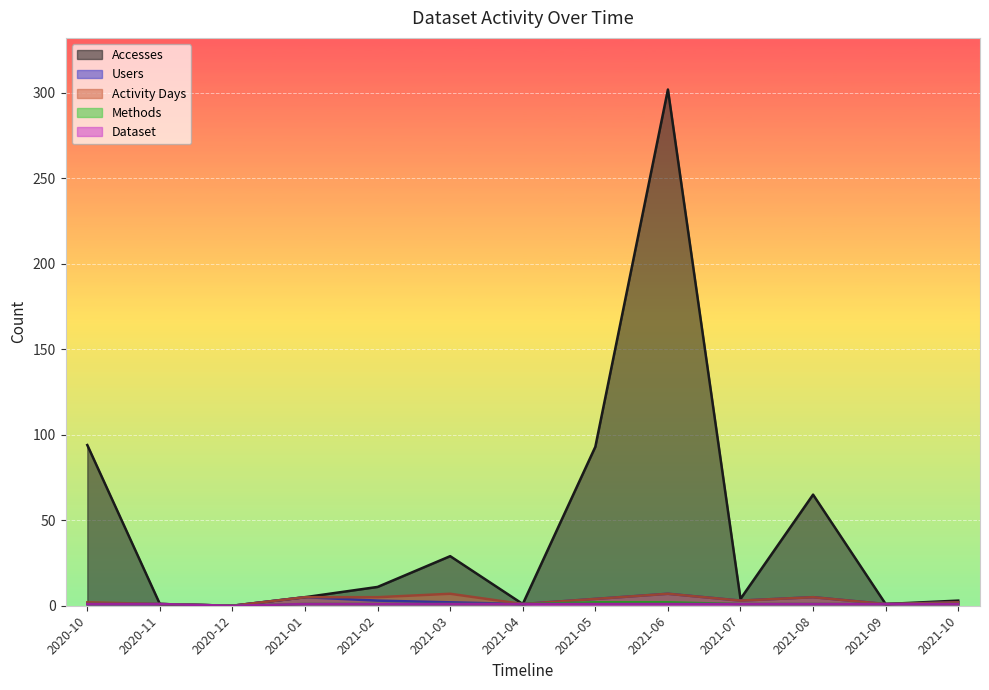

Reading right to left, what are all the values shown in this chart?

Accesses: 3	1	65	4	302	93	1	29	11	5	0	1	94
Users: 2	1	5	3	7	4	1	2	3	5	0	1	1
Activity Days: 2	1	5	3	7	4	1	7	5	5	0	1	2
Methods: 1	1	1	1	2	2	1	1	1	1	0	1	1
Dataset: 1	1	1	1	1	1	1	1	1	1	0	1	1